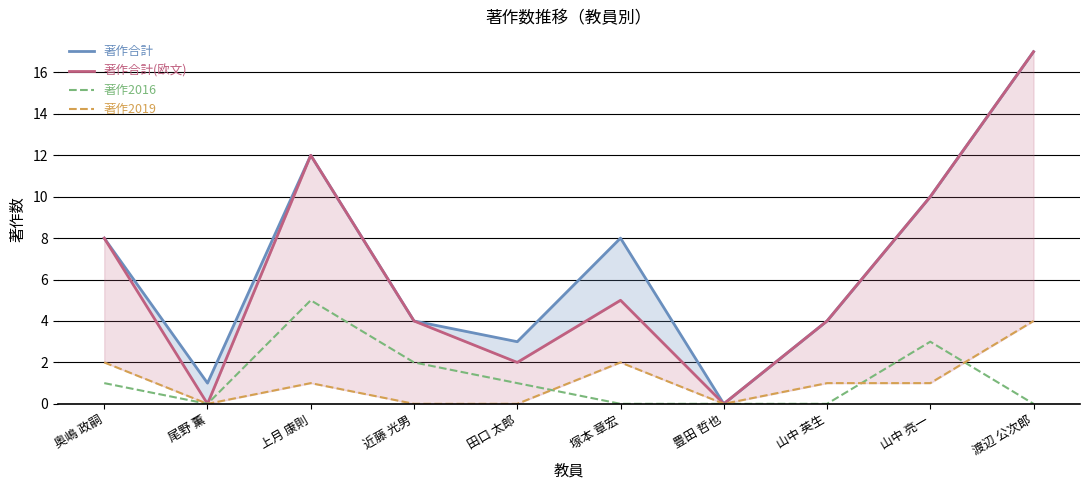

True or false: 著作2019 and 著作合計 cross at least once.

False